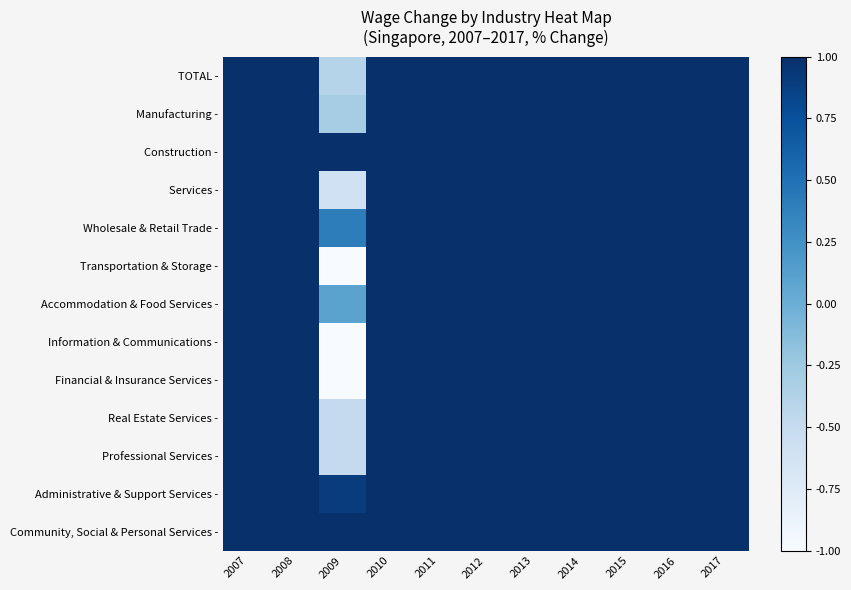

At how many categories does at least one series exceed 0?

11